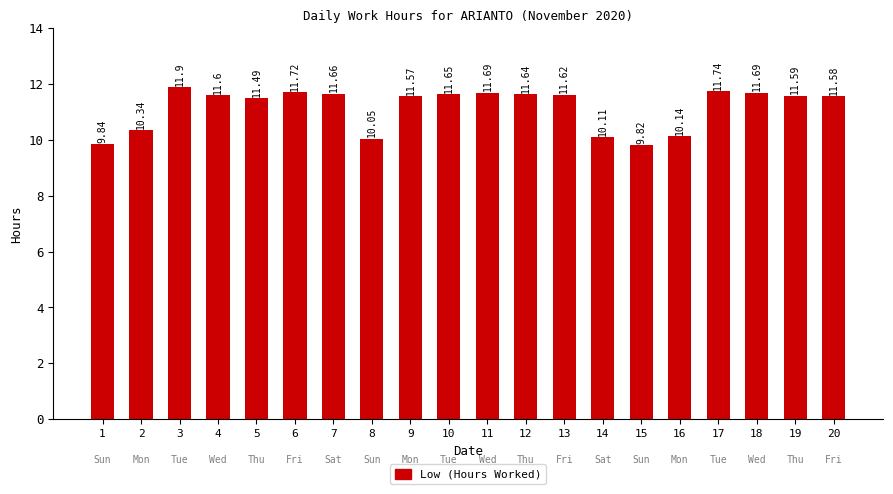

What is the value of the 9th bar from the left?

11.6